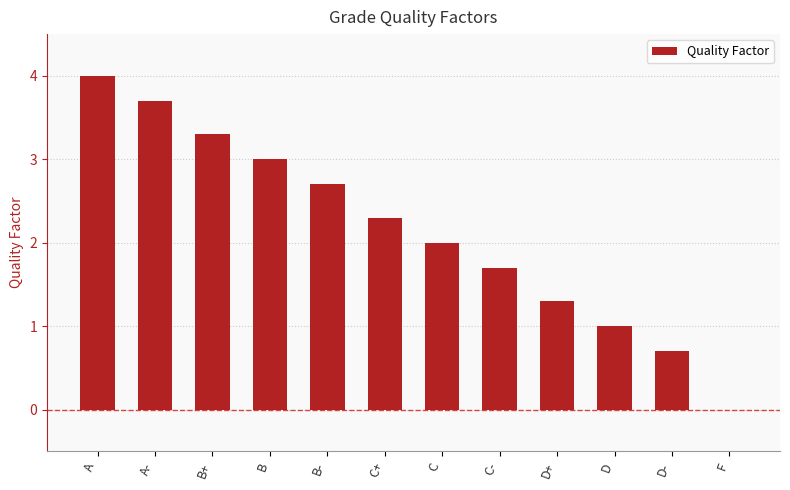

At which label is the value closest to 2?

C